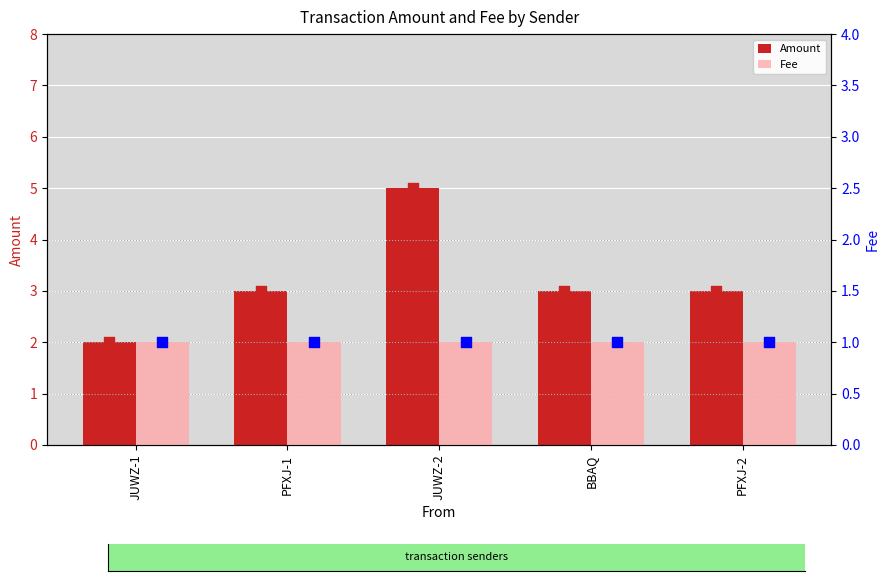

At which category is the sum across all series the highest?

JUWZ-2